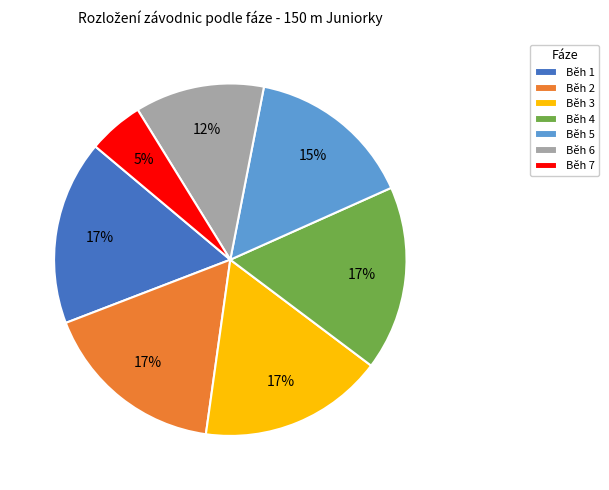

To the nearest percent, what is the average slice percentage?

14%